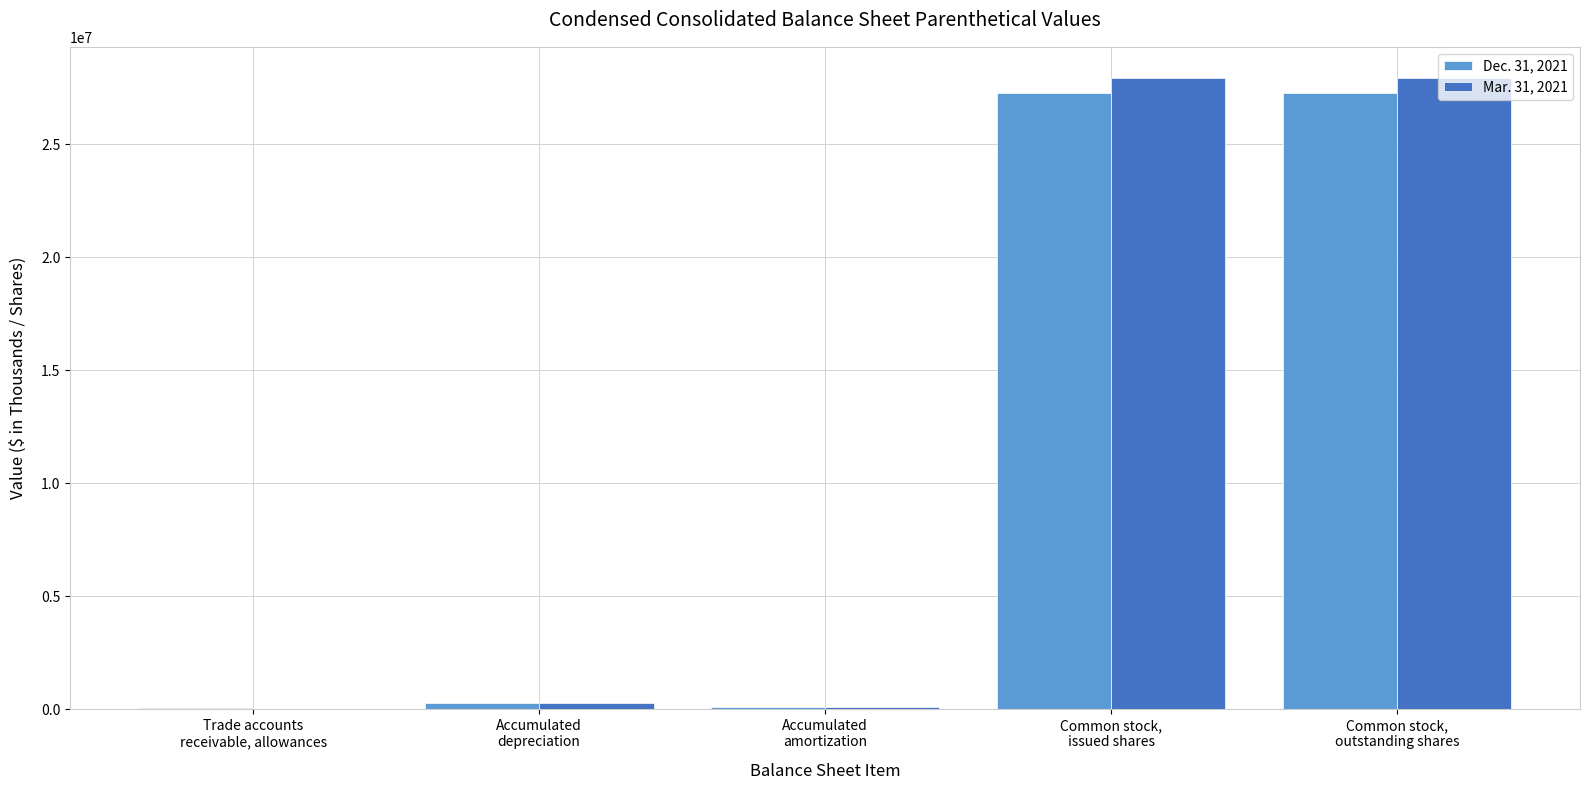

What position from the right is Accumulated
amortization?

3